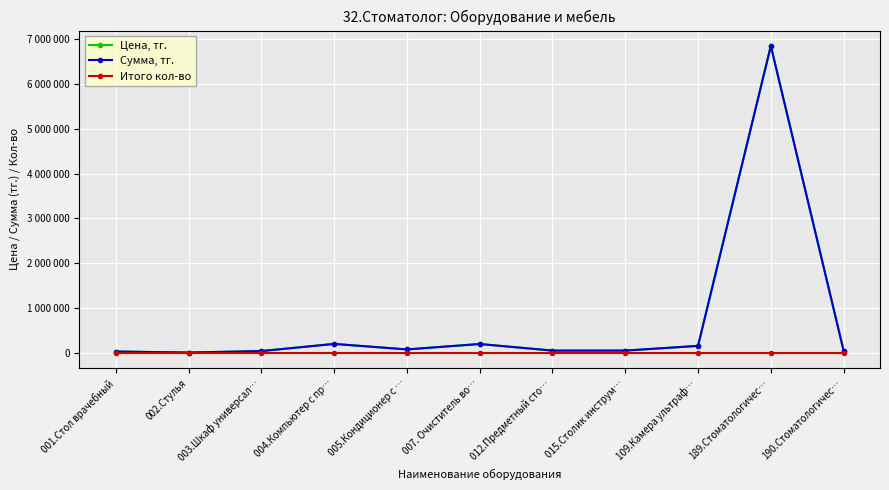

Reading left to right, what are all the values shown in this chart?

Цена, тг.: 001.Стол врачебный=30000	002.Стулья=8000	003.Шкаф универсал…=40000	004.Компьютер с пр…=200000	005.Кондиционер с …=77000	007. Очиститель во…=198000	012.Предметный сто…=50800	015.Столик инструм…=50800	109.Камера ультраф…=156000	189.Стоматологичес…=6850000	190.Стоматологичес…=50000
Сумма, тг.: 001.Стол врачебный=30000	002.Стулья=8000	003.Шкаф универсал…=40000	004.Компьютер с пр…=200000	005.Кондиционер с …=77000	007. Очиститель во…=198000	012.Предметный сто…=50800	015.Столик инструм…=50800	109.Камера ультраф…=156000	189.Стоматологичес…=6850000	190.Стоматологичес…=50000
Итого кол-во: 001.Стол врачебный=1	002.Стулья=1	003.Шкаф универсал…=1	004.Компьютер с пр…=1	005.Кондиционер с …=1	007. Очиститель во…=1	012.Предметный сто…=1	015.Столик инструм…=1	109.Камера ультраф…=1	189.Стоматологичес…=1	190.Стоматологичес…=1